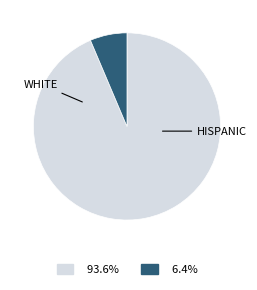

Count the number of slices in the pie.

2